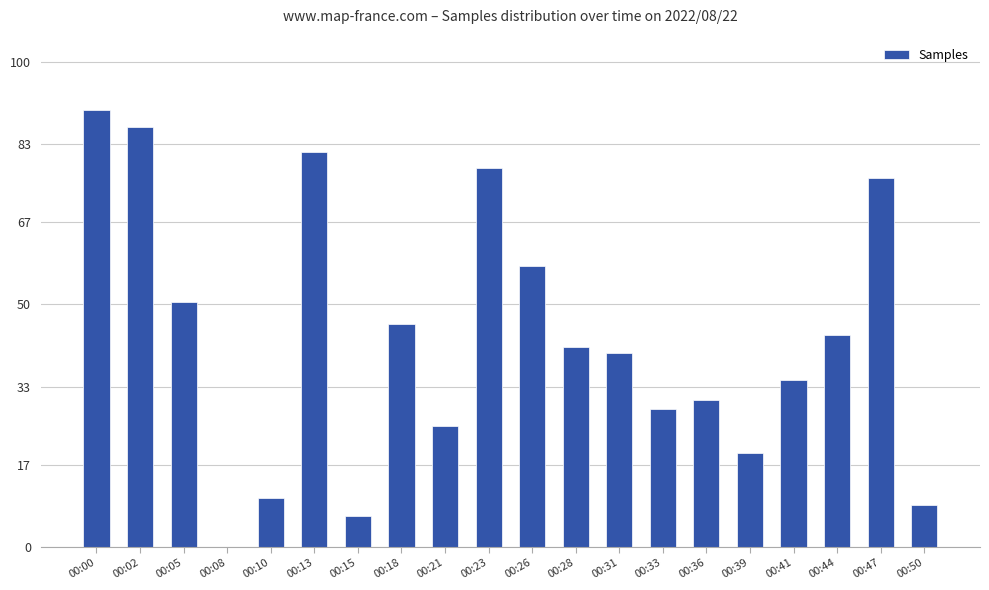

What value does the data have at 00:21?

24.9